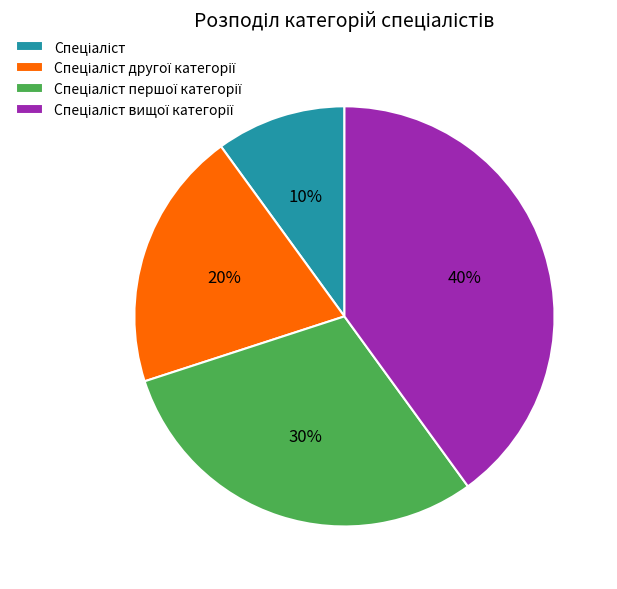

To the nearest percent, what is the average slice percentage?

25%